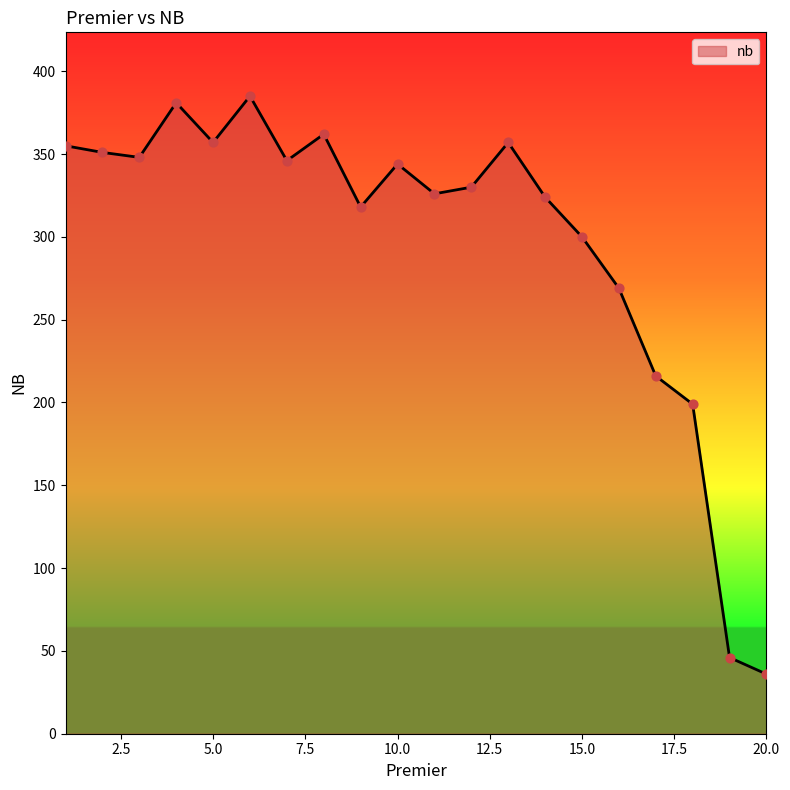

What is the difference between the maximum and minimum values?

349